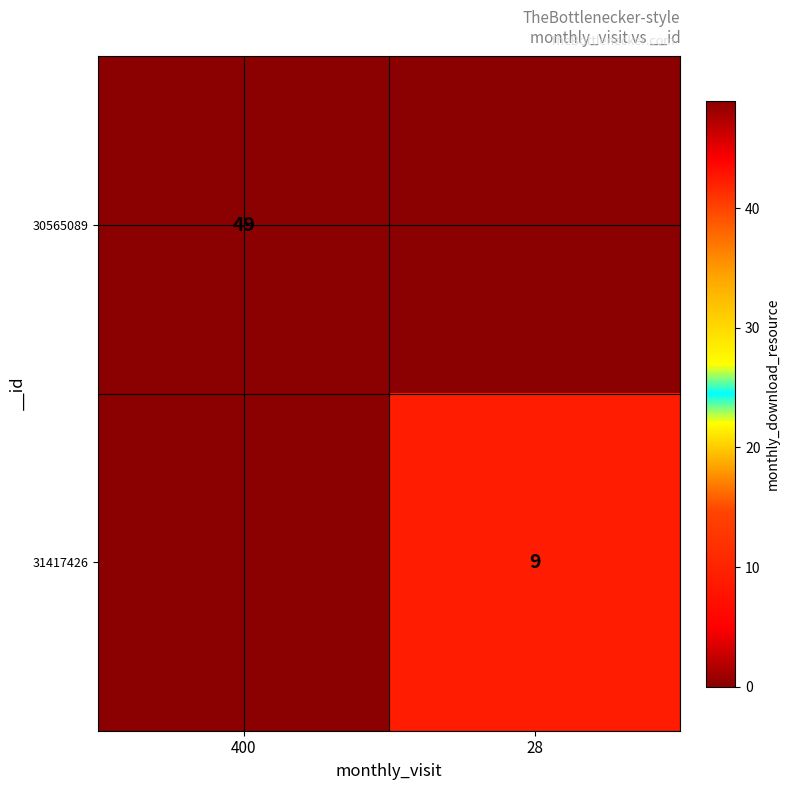

At which category is the sum across all series the highest?

400